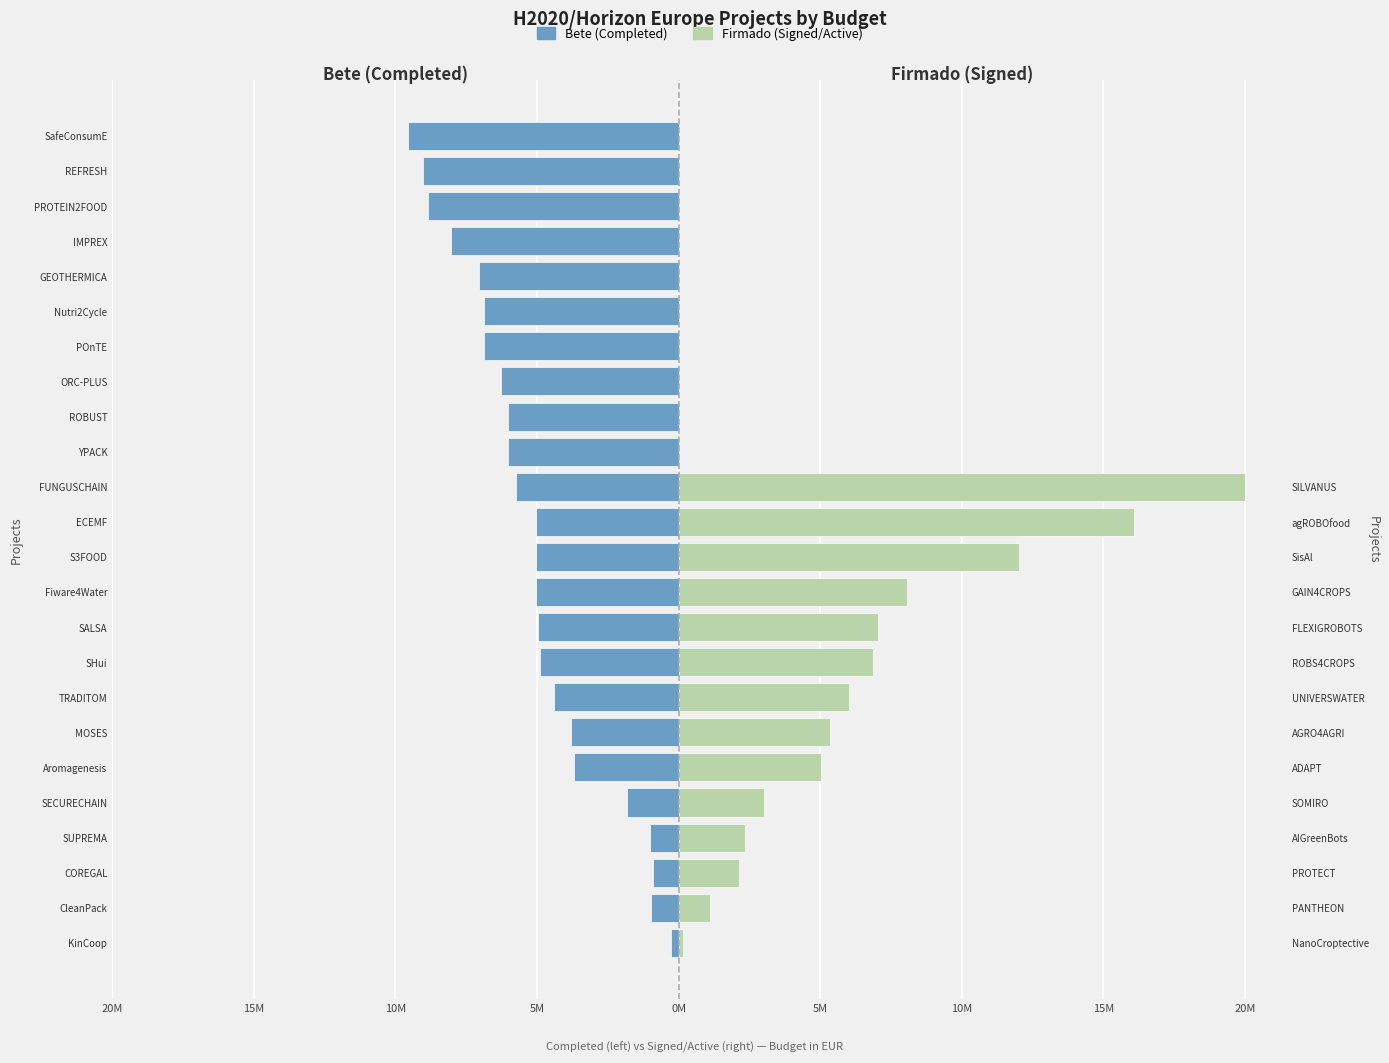

True or false: Bete (Completed) has a value of -2.3 at ORC-PLUS.

False